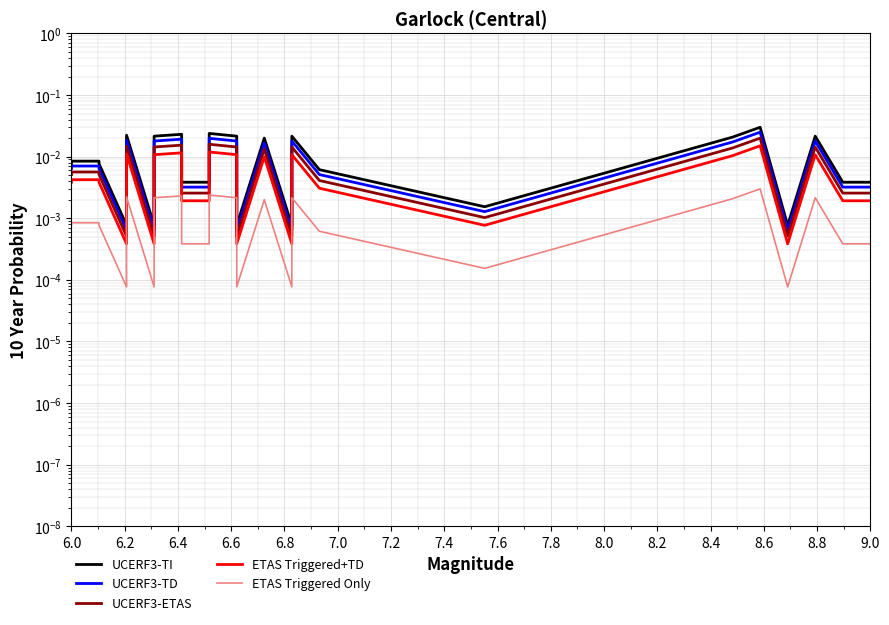

Which series changed the most between 8.0 and 25?

UCERF3-TI